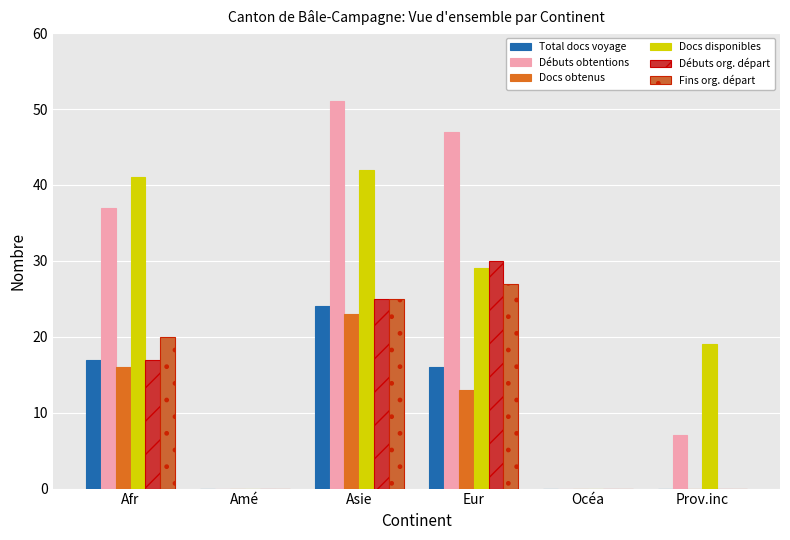

Reading right to left, list all the values displayed in this chart.

Total documents de voyage obtenus: Prov.inc=0	Océa=0	Eur=16	Asie=24	Amé=0	Afr=17
Débuts obtentions (col2): Prov.inc=7	Océa=0	Eur=47	Asie=51	Amé=0	Afr=37
Documents obtenus (col3): Prov.inc=0	Océa=0	Eur=13	Asie=23	Amé=0	Afr=16
Documents disponibles (col4): Prov.inc=19	Océa=0	Eur=29	Asie=42	Amé=0	Afr=41
Débuts organisation départ (col7): Prov.inc=0	Océa=0	Eur=30	Asie=25	Amé=0	Afr=17
Fins organisation départ (col8): Prov.inc=0	Océa=0	Eur=27	Asie=25	Amé=0	Afr=20